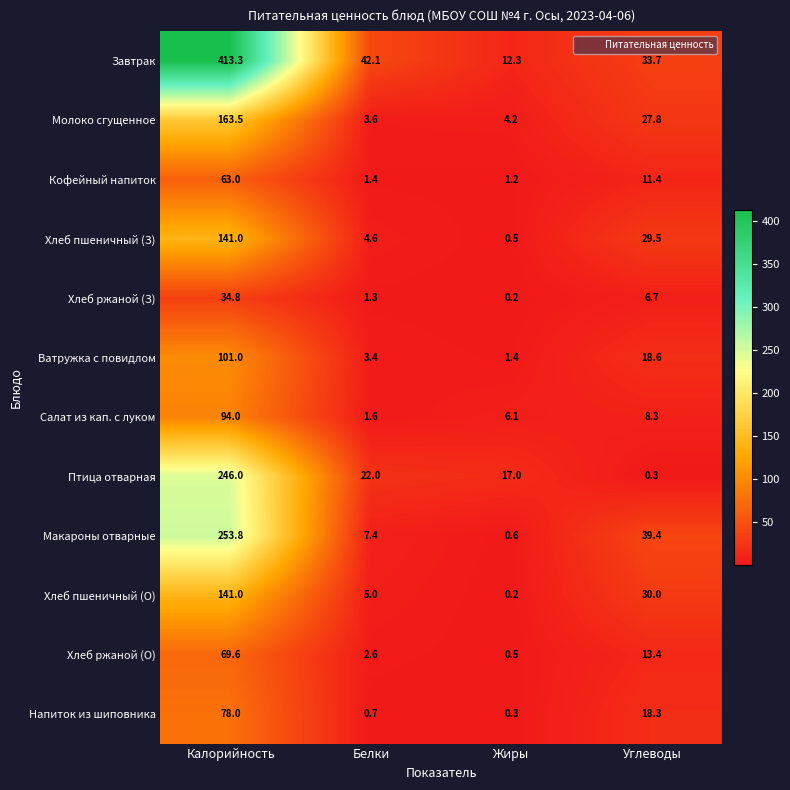

At which category is the sum across all series the highest?

Калорийность